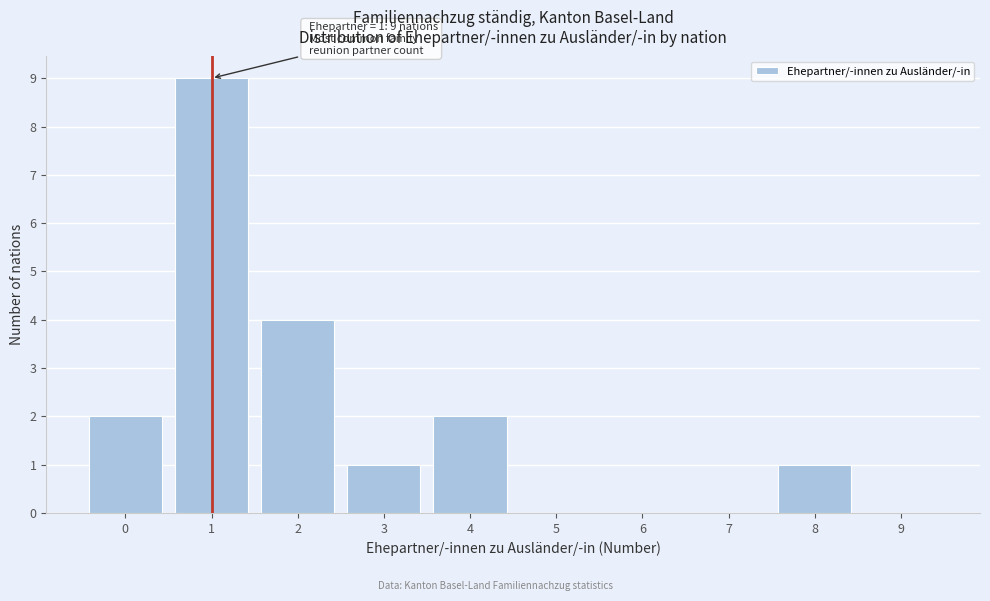

Reading left to right, what are all the values shown in this chart?

0=2	1=9	2=4	3=1	4=2	5=0	6=0	7=0	8=1	9=0